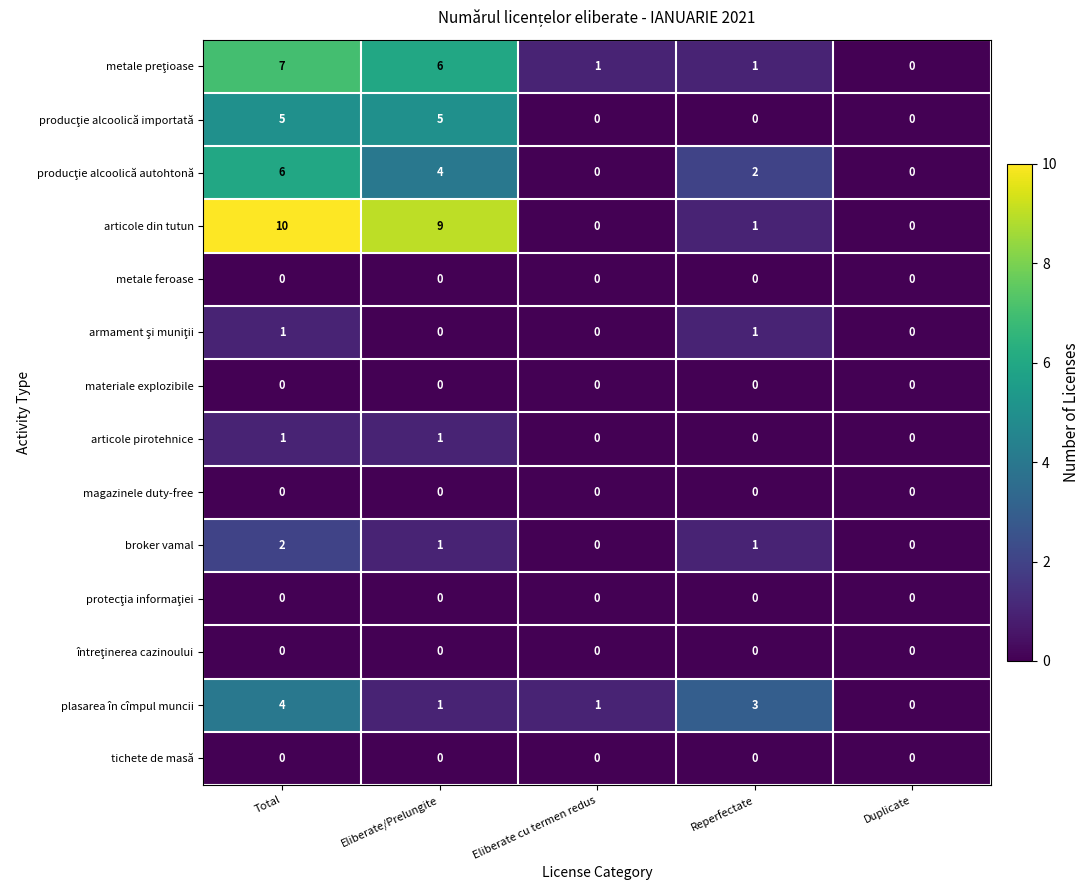

Count the number of categories in the chart.

5